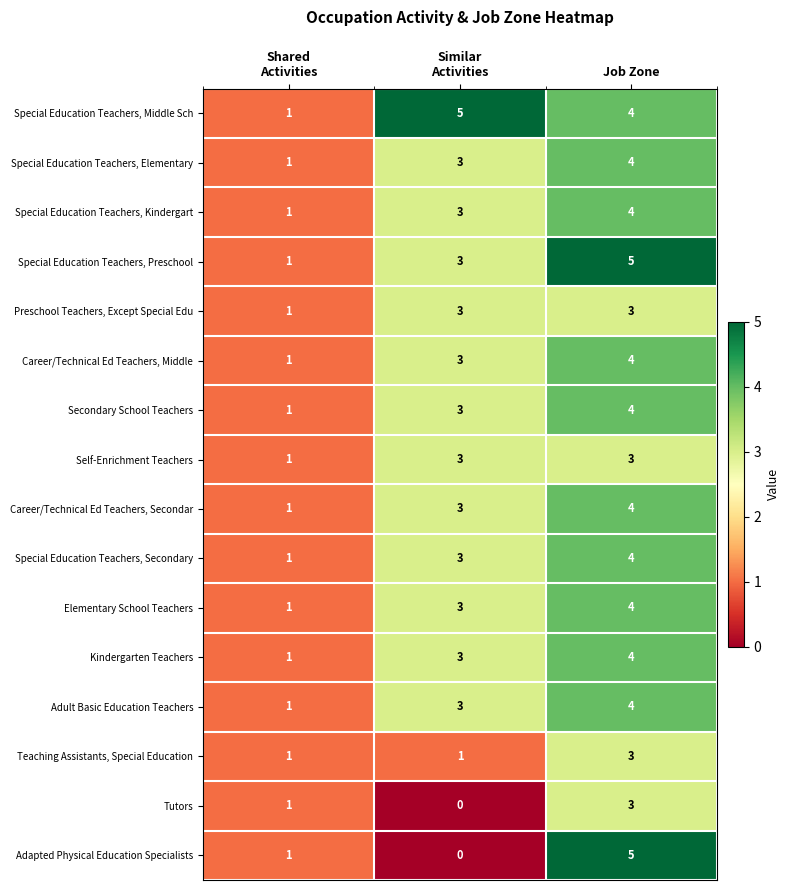

At which category is the sum across all series the highest?

Job Zone